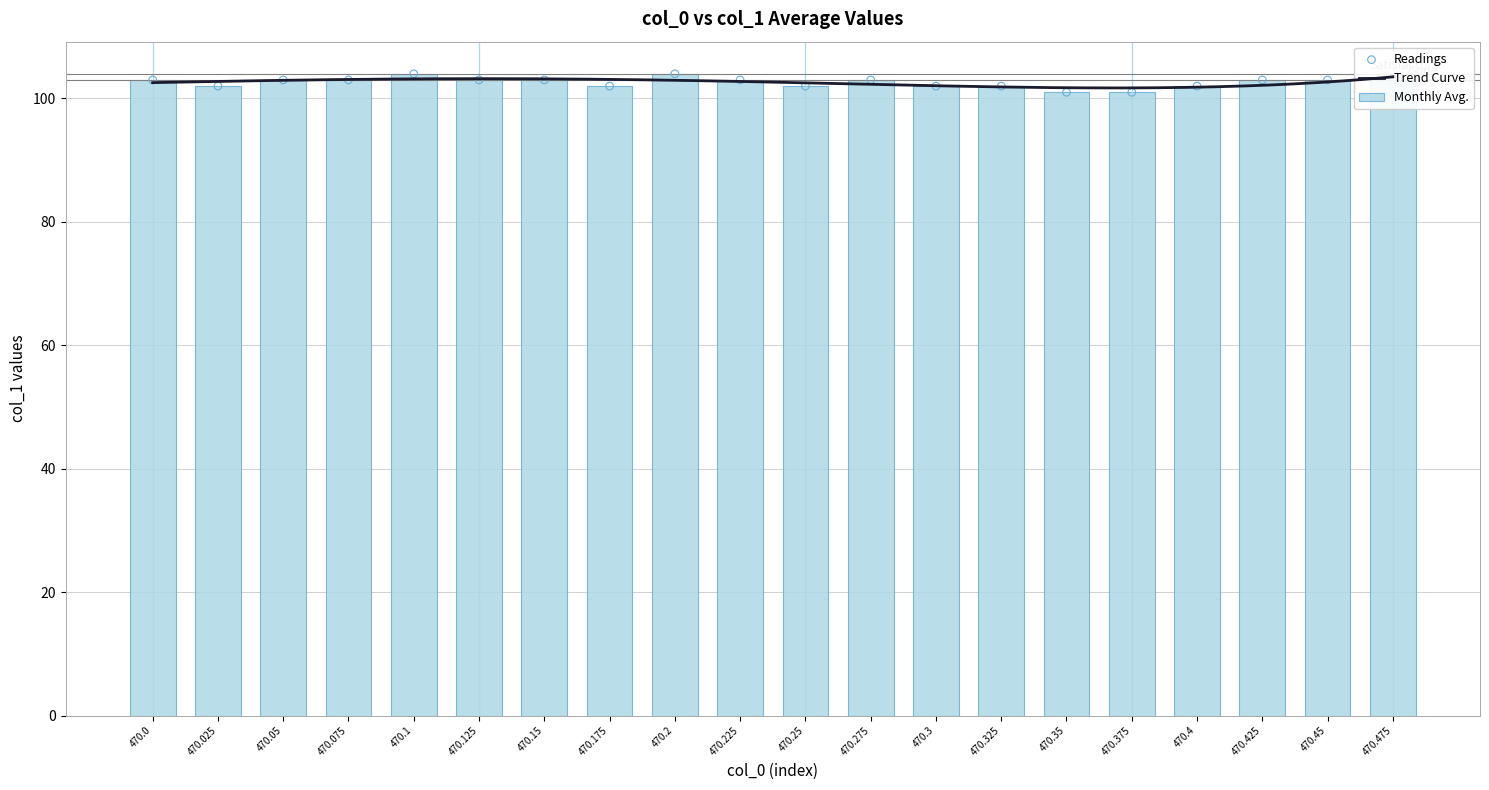

What is the ratio of the value at 470.275 to the value at 470.35?

1.0